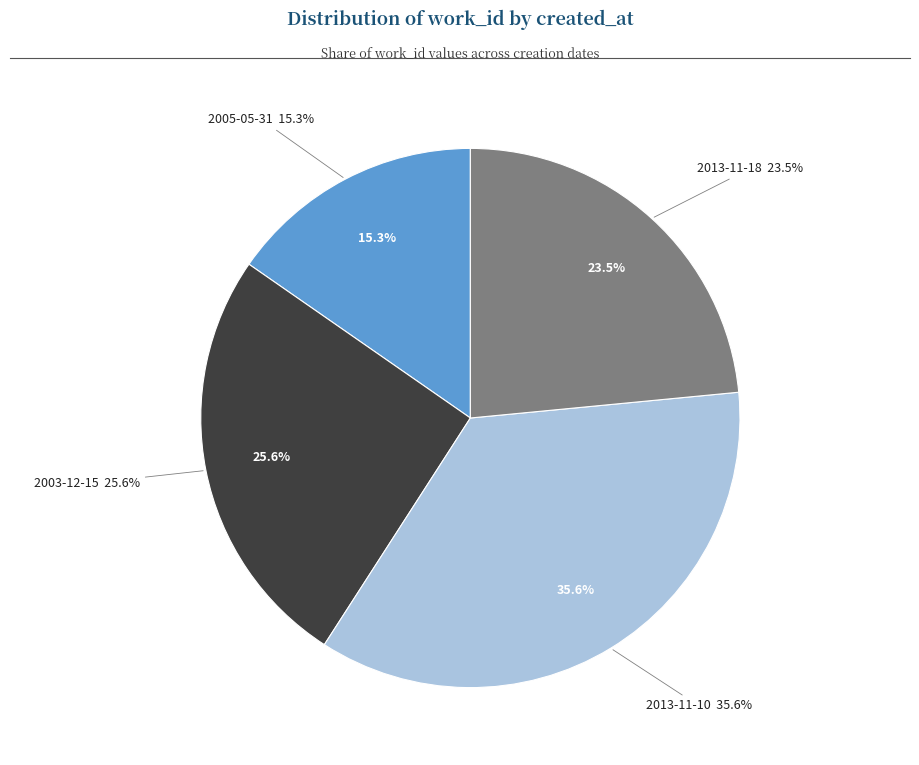

Is there any slice that represents more than half of the pie?

No